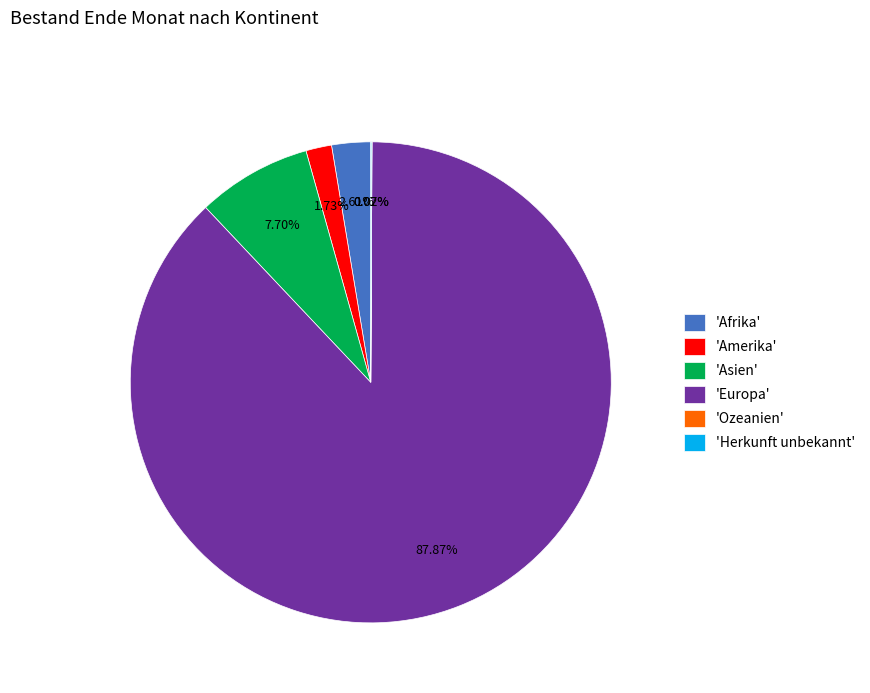

Between 'Afrika' and 'Amerika', which is larger?

'Afrika'